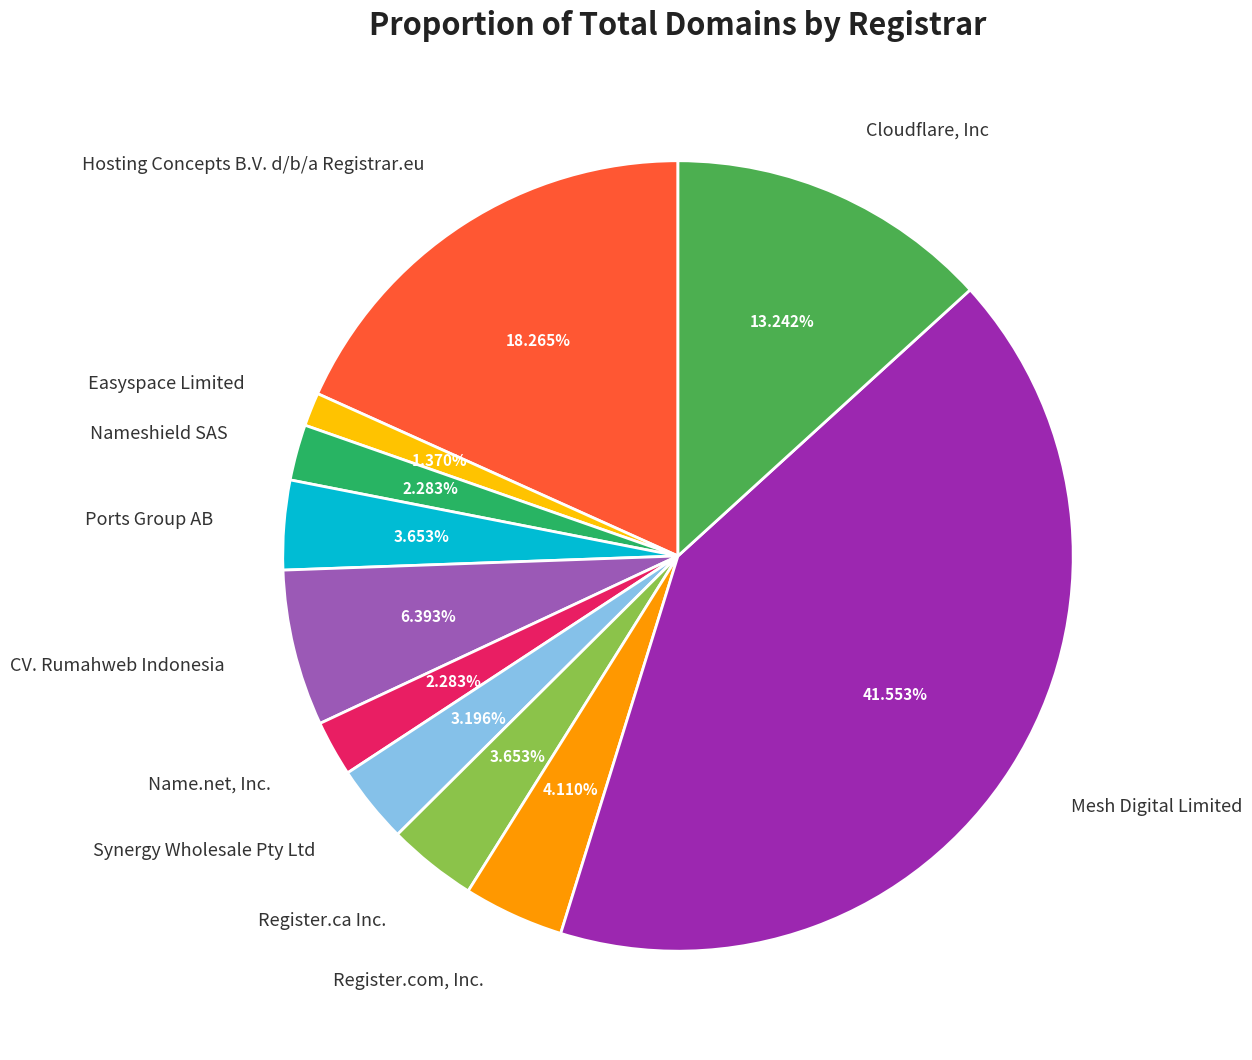

How much of the chart is everything except Register.ca Inc.?

96.3%